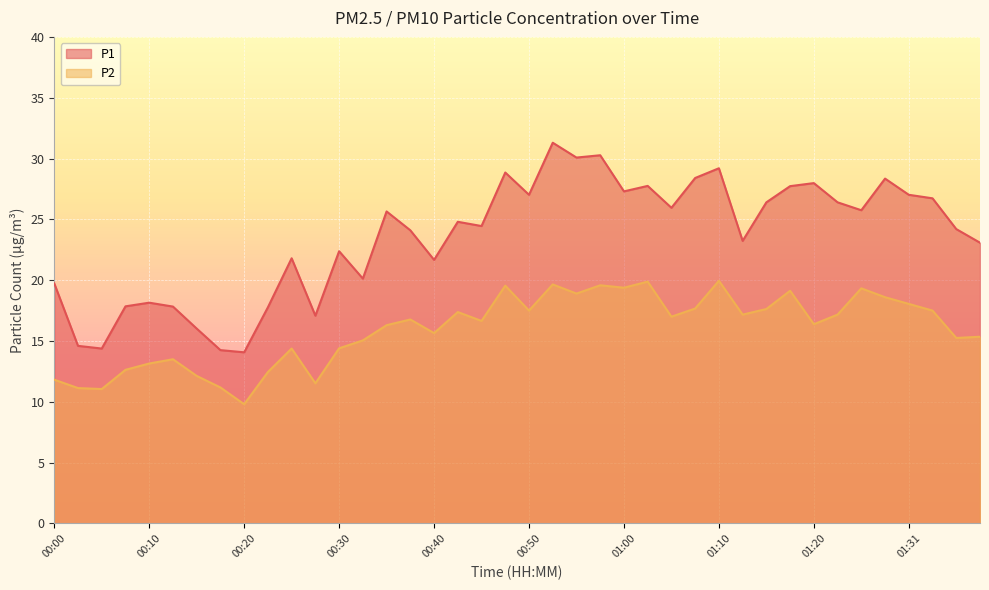

Where is P1 nearest to the value 22?

00:25